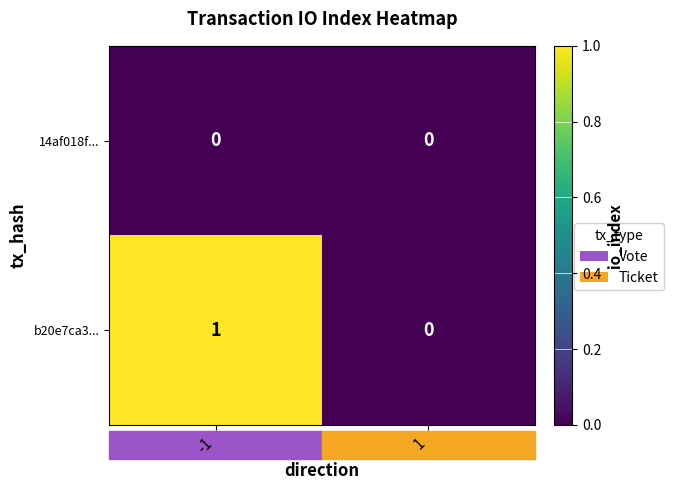

Rank the series by their average value, from highest to lowest.

b20e7ca3..., 14af018f...